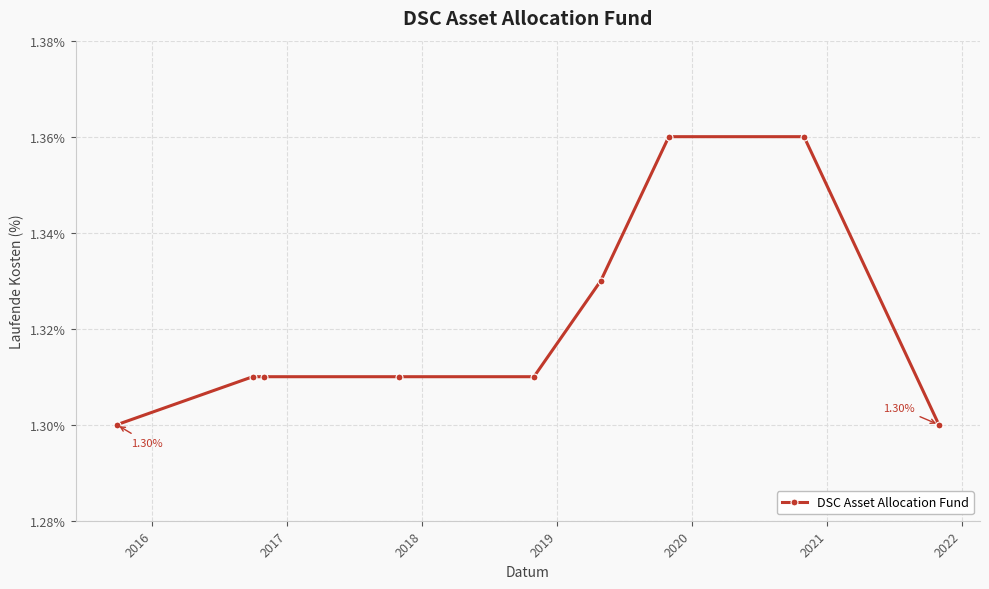

What is the sum of all values?

11.9